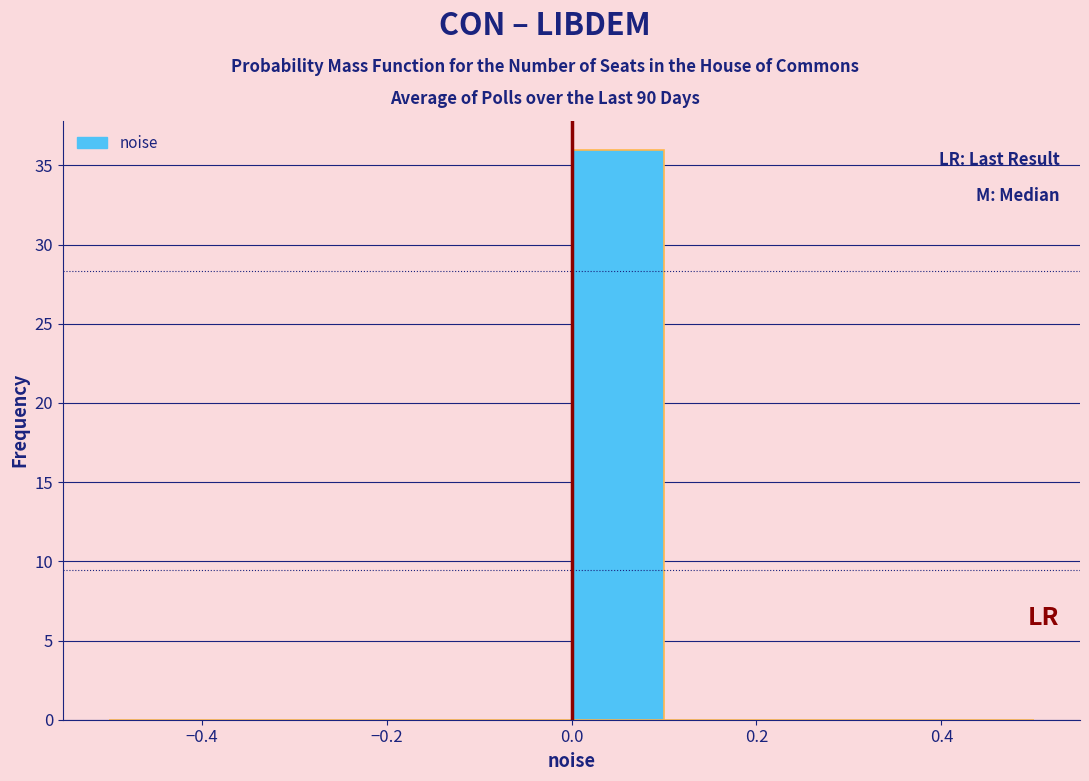

What is the height of the bar covering 0.0 to 0.1 on the x-axis? The values are not printed on the chart, so give them approximately, as read against the axis.

36